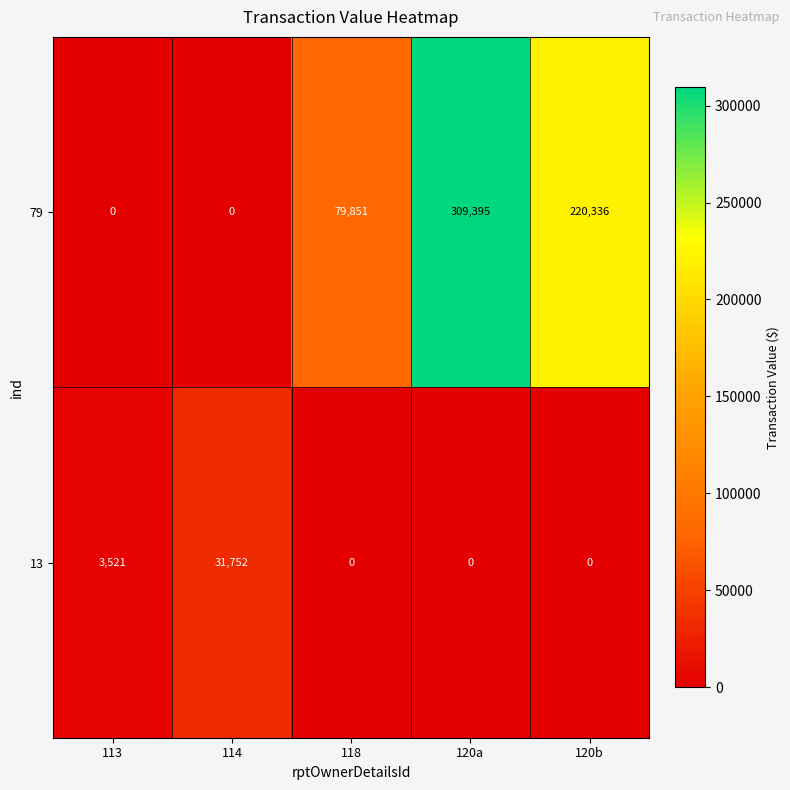

Where is 13 nearest to the value 15876?

113